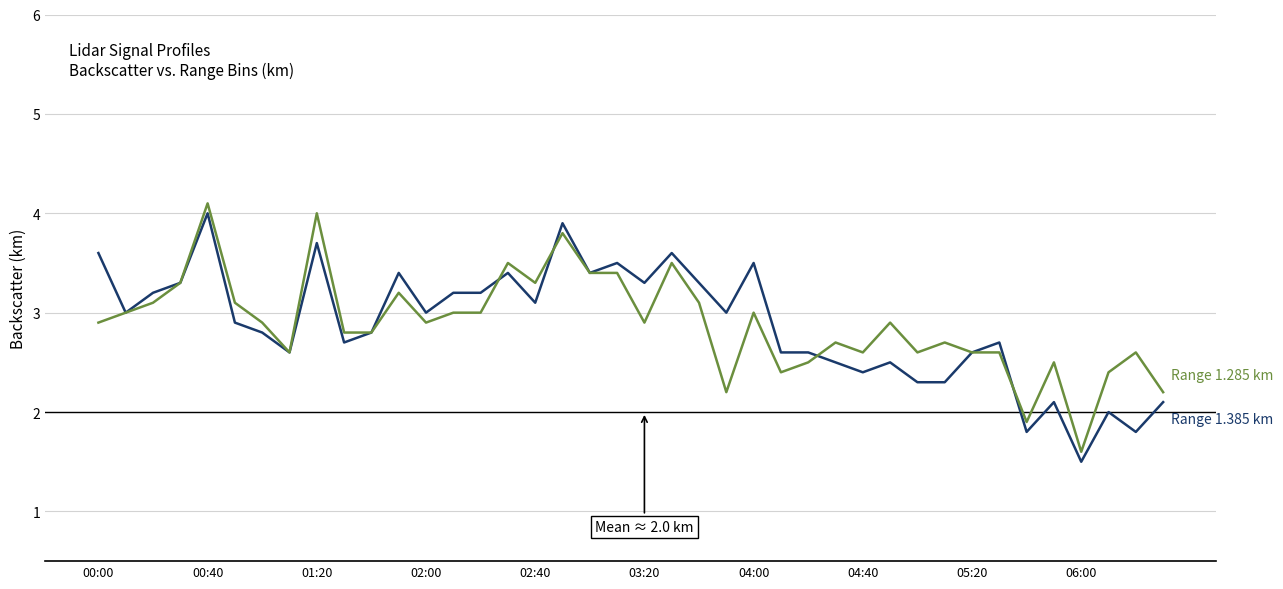

What is the smallest value displayed?

1.5